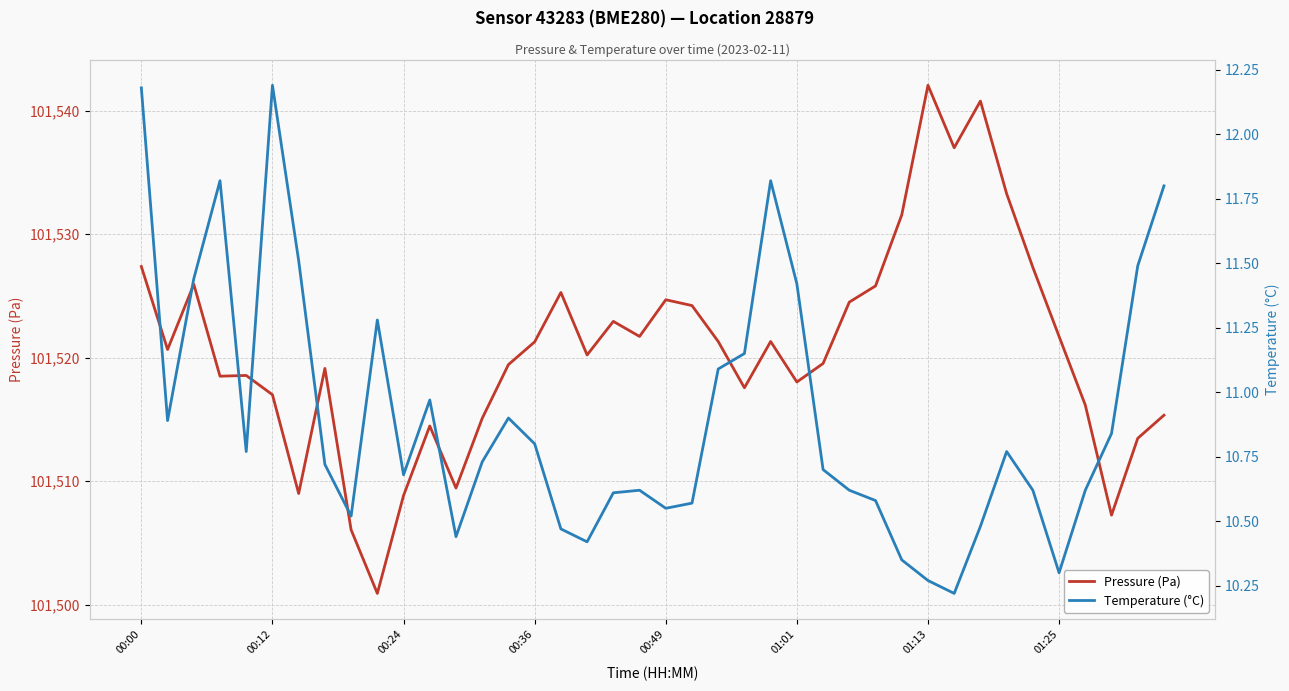

List the series in order of their overall mean, highest first.

Pressure (Pa), Temperature (°C)